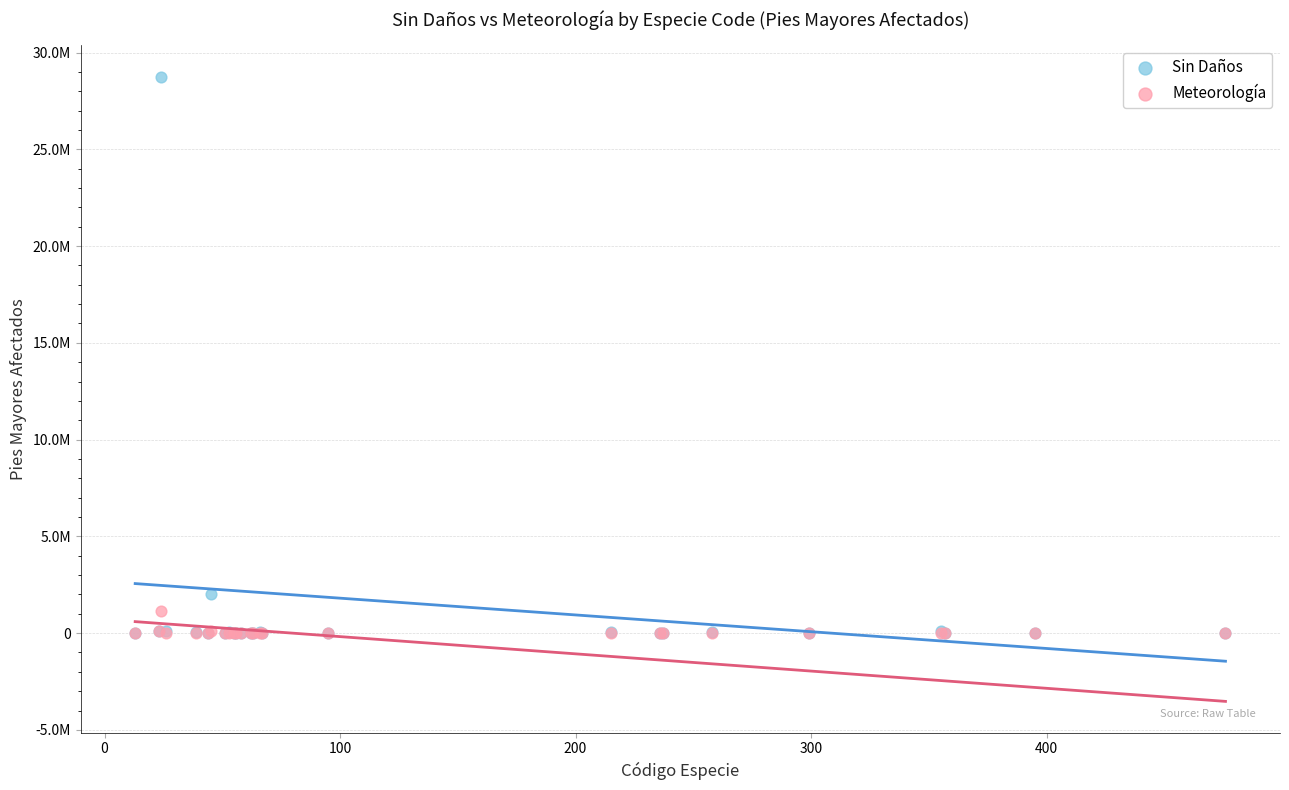

What are all the series names shown in the legend?

Sin Daños, Meteorología